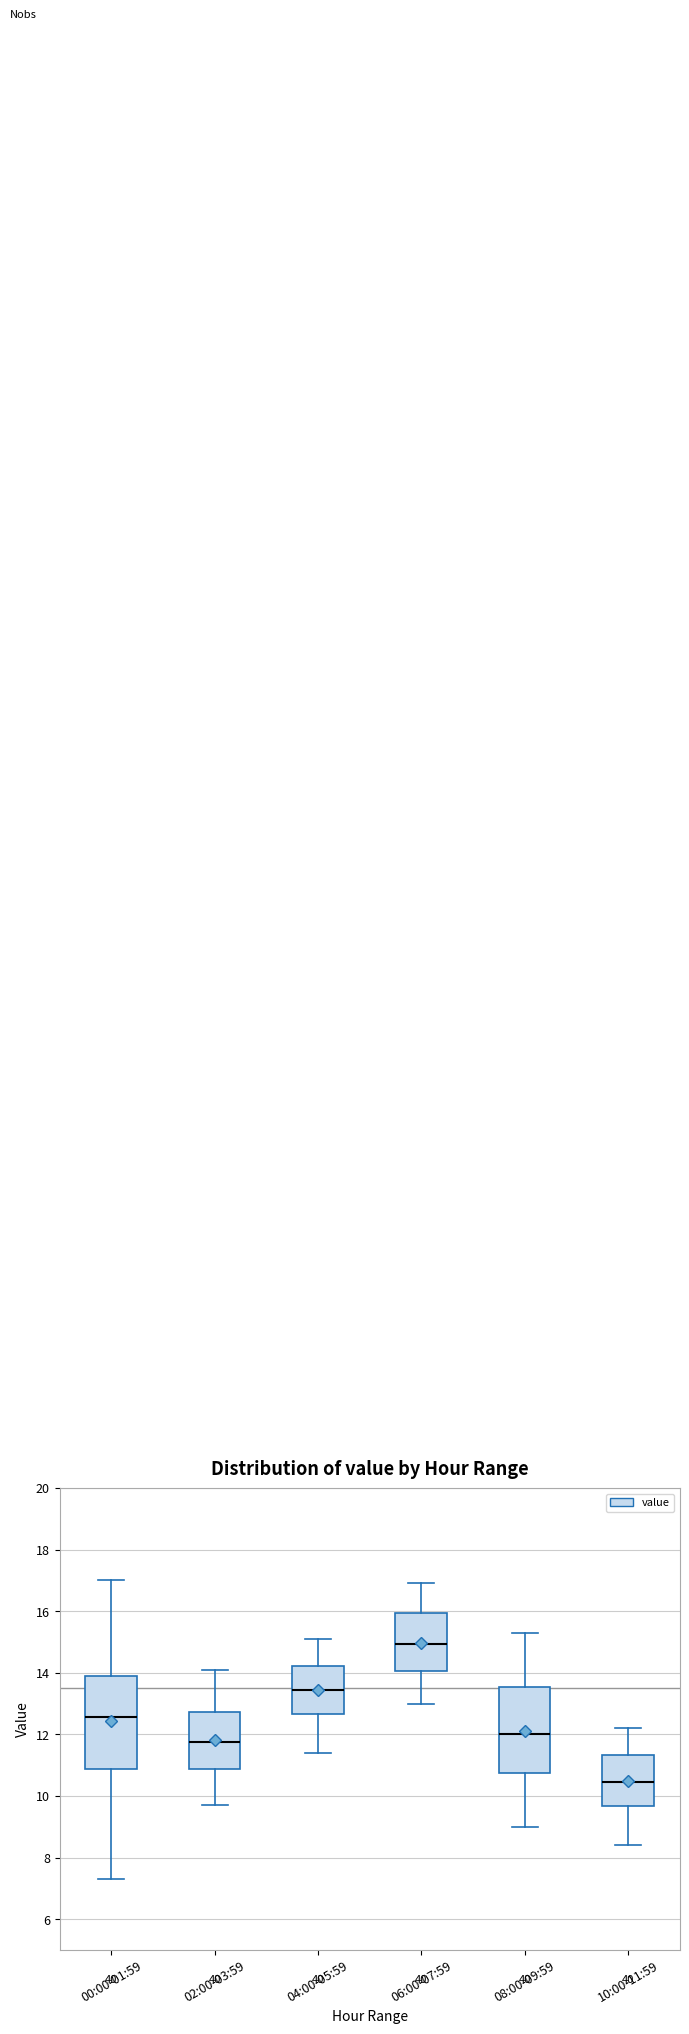

Reading left to right, read every box against the y-axis: the position of its median line, the range the box covers, and the ends of its whiskers. The values are not printed on the chart, so give them approximately, as read against the axis.

00:00-01:59: median 12.6, box 10.8 to 13.8, whiskers 7.4 to 17.0
02:00-03:59: median 11.8, box 10.8 to 12.8, whiskers 9.8 to 14.2
04:00-05:59: median 13.4, box 12.6 to 14.2, whiskers 11.4 to 15.2
06:00-07:59: median 15.0, box 14.0 to 16.0, whiskers 13.0 to 17.0
08:00-09:59: median 12.0, box 10.8 to 13.6, whiskers 9.0 to 15.4
10:00-11:59: median 10.4, box 9.6 to 11.4, whiskers 8.4 to 12.2